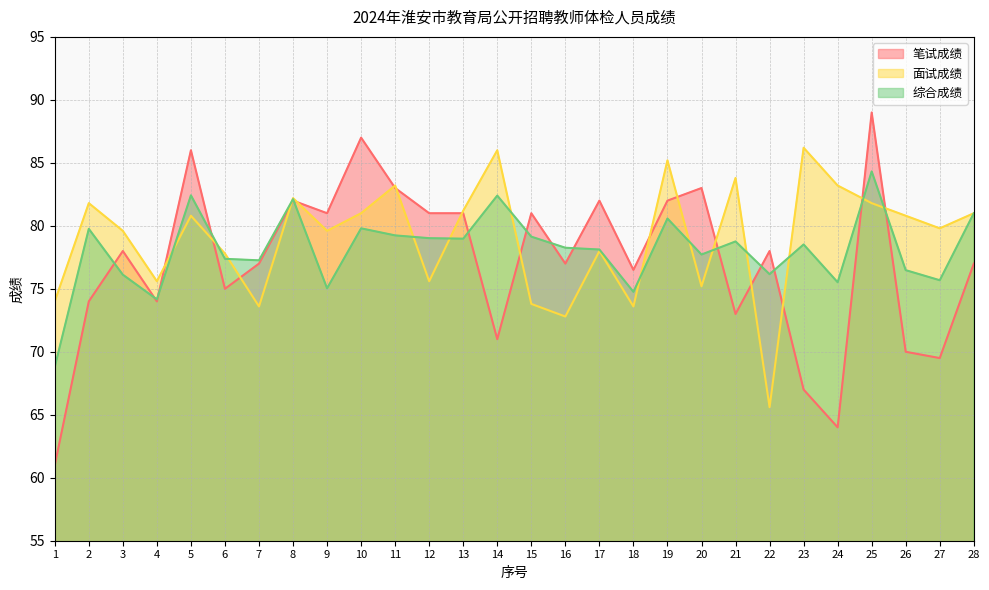

Reading left to right, transcribe all the data shown in this chart.

笔试成绩: 61.0	74.0	78.0	74.0	86.0	75.0	77.0	82.0	81.0	87.0	83.0	81.0	81.0	71.0	81.0	77.0	82.0	76.5	82.0	83.0	73.0	78.0	67.0	64.0	89.0	70.0	69.5	77.0
面试成绩: 74.0	81.8	79.6	75.6	80.8	77.8	73.6	82.2	79.6	81.0	83.2	75.6	81.2	86.0	73.8	72.8	78.0	73.6	85.2	75.2	83.8	65.6	86.2	83.2	81.8	80.8	79.8	81.0
综合成绩: 68.8	79.8	76.1	74.2	82.4	77.4	77.3	82.1	75.0	79.8	79.2	79.0	79.0	82.4	79.1	78.3	78.1	74.8	80.6	77.7	78.8	76.2	78.5	75.5	84.3	76.5	75.7	81.0